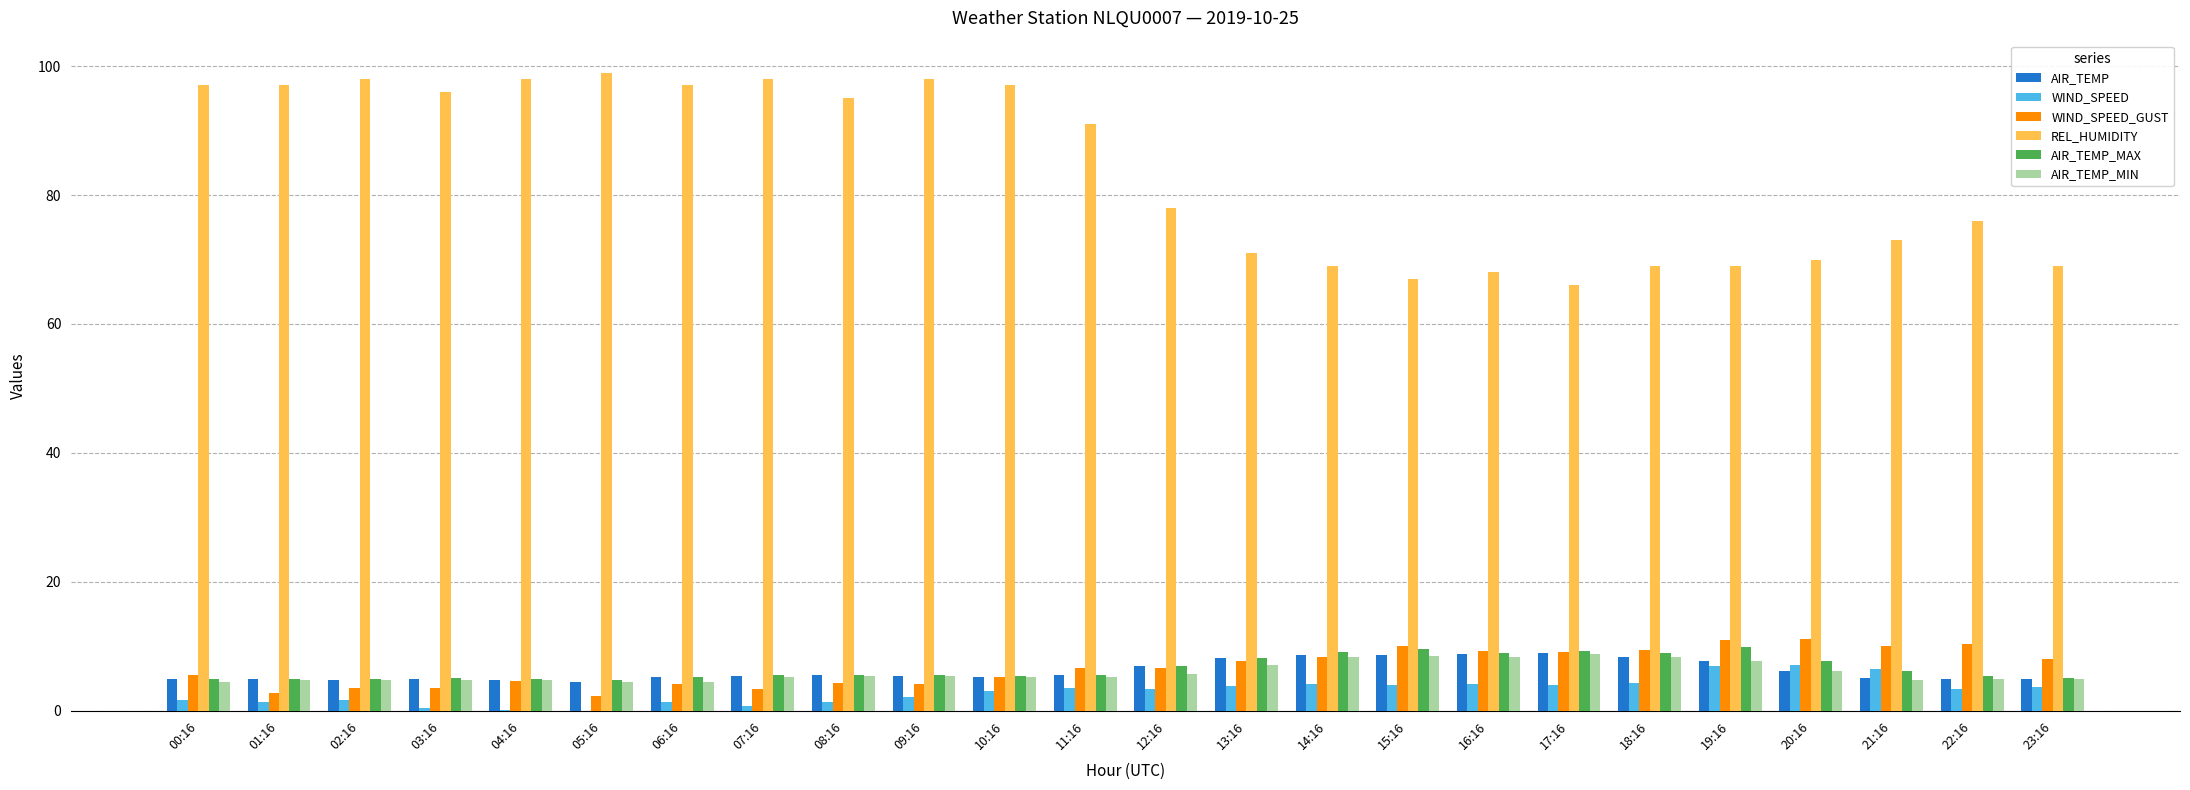

How many categories are shown in the chart?

24